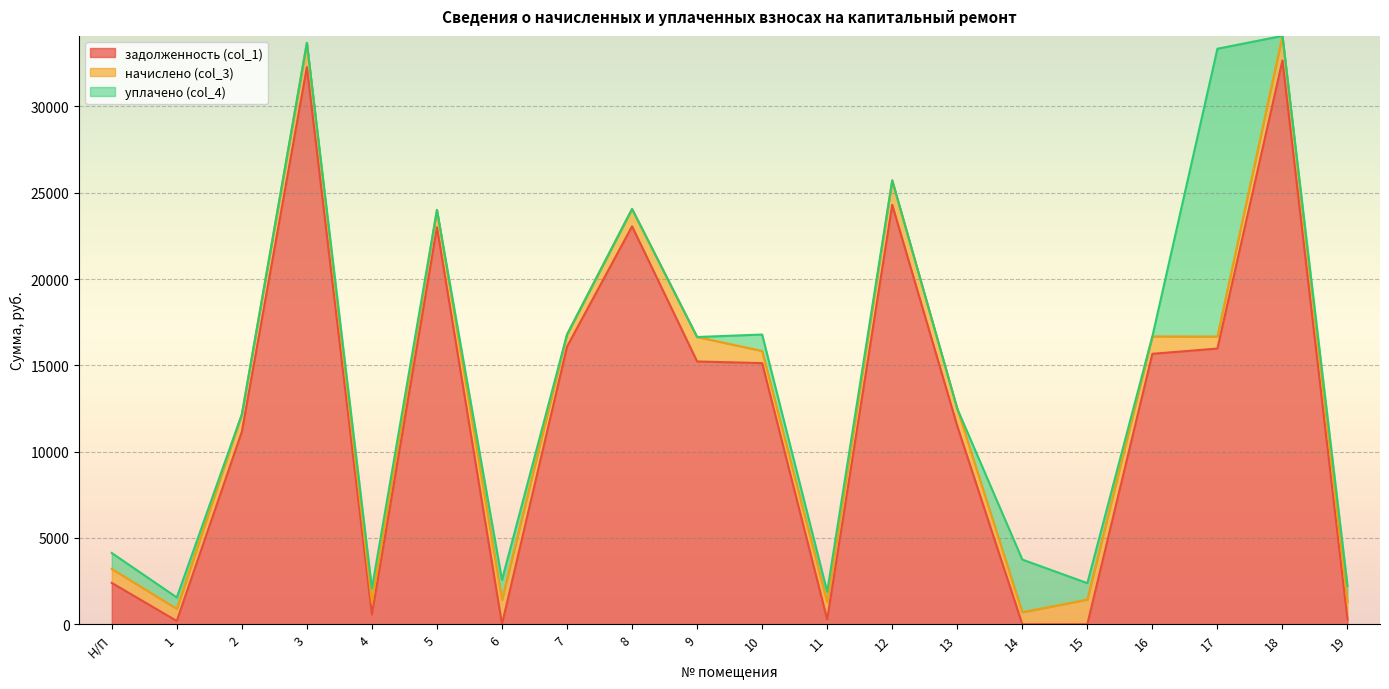

What position from the left is 13?

14